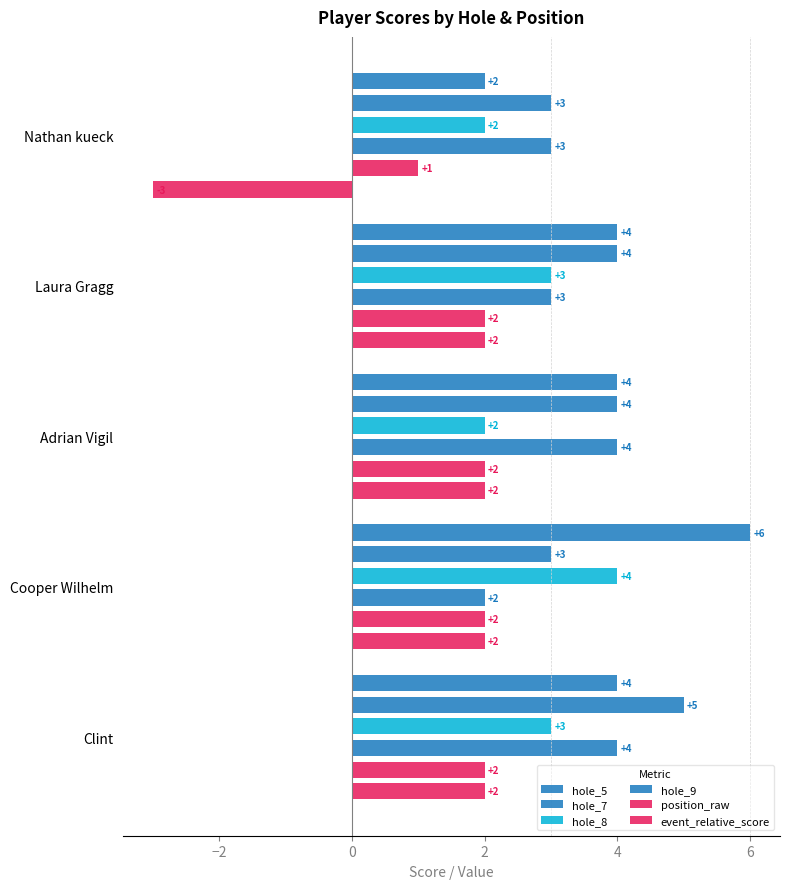

What is the smallest value displayed?

-3